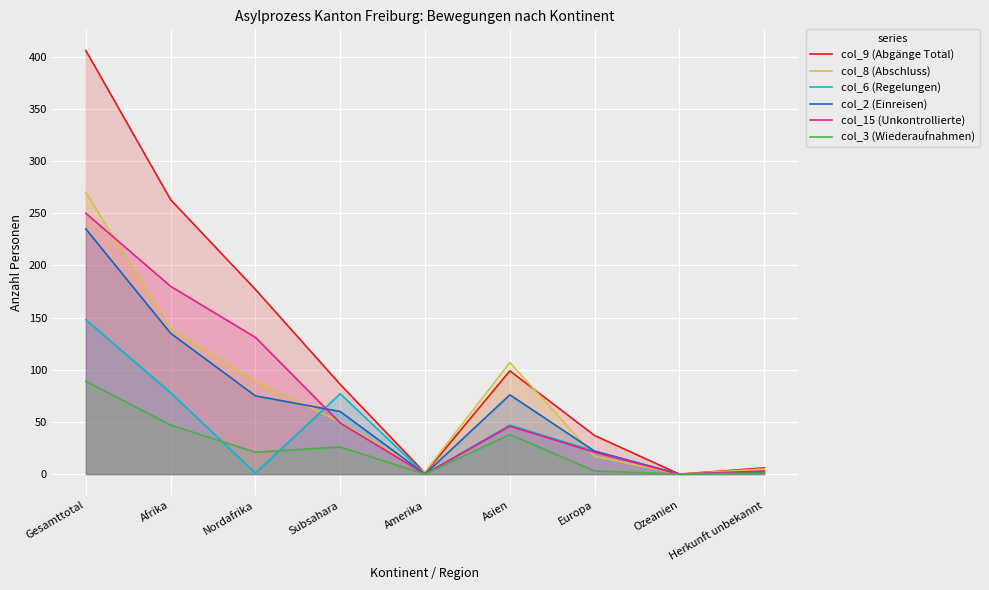

Where does the col_8 (Abschluss) series first go above 50?

Gesamttotal